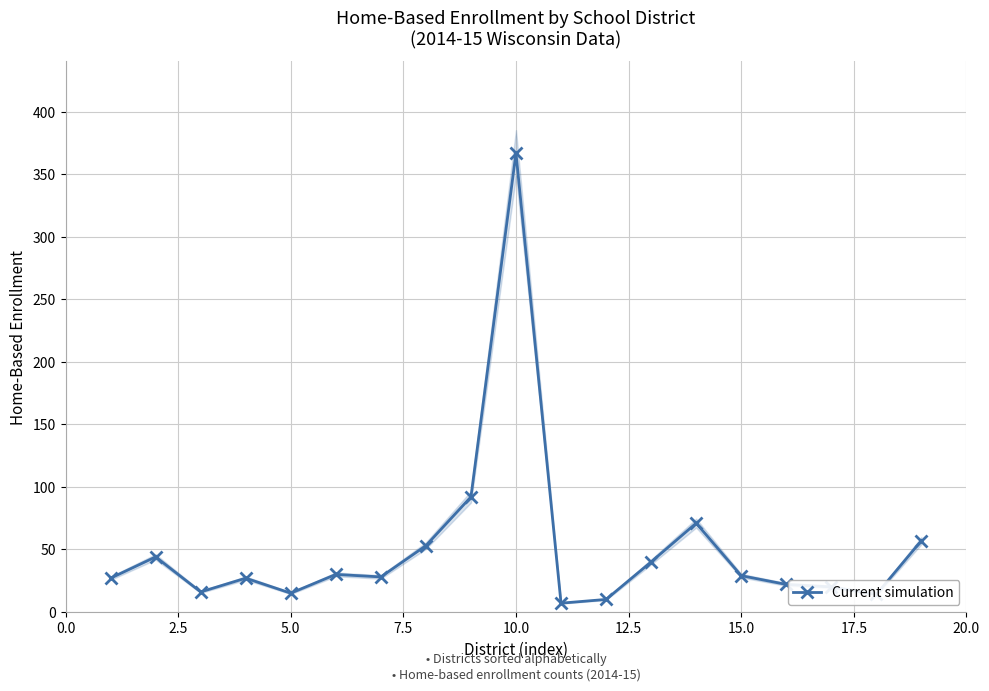

Which category has the highest value in the Current simulation series?

10.0